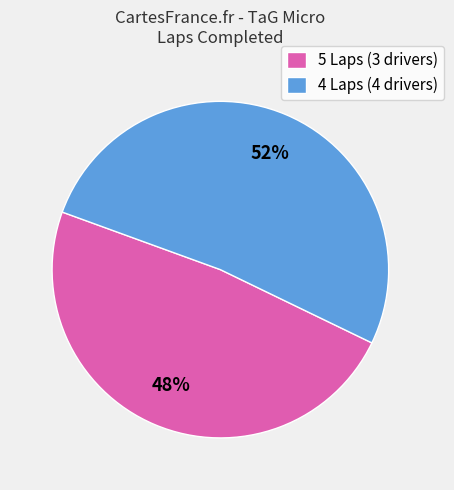

Rank the categories by value from highest to lowest.

4 Laps (4 drivers), 5 Laps (3 drivers)